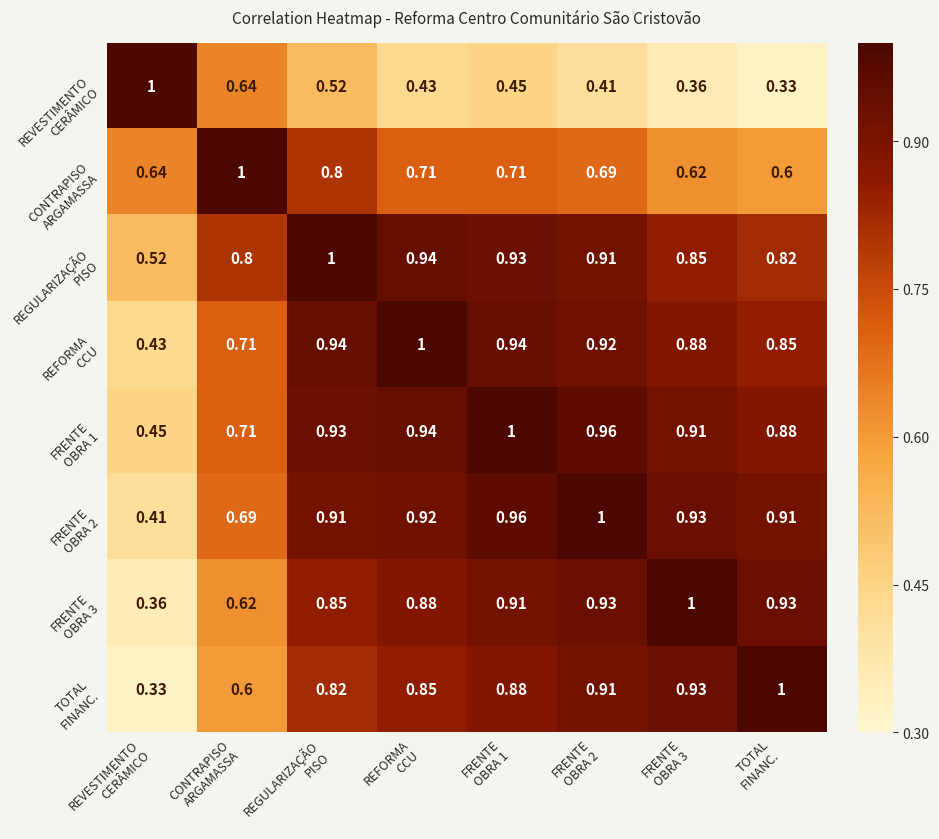

What is the spread (max minus min) of values at FRENTE
OBRA 2?

0.6